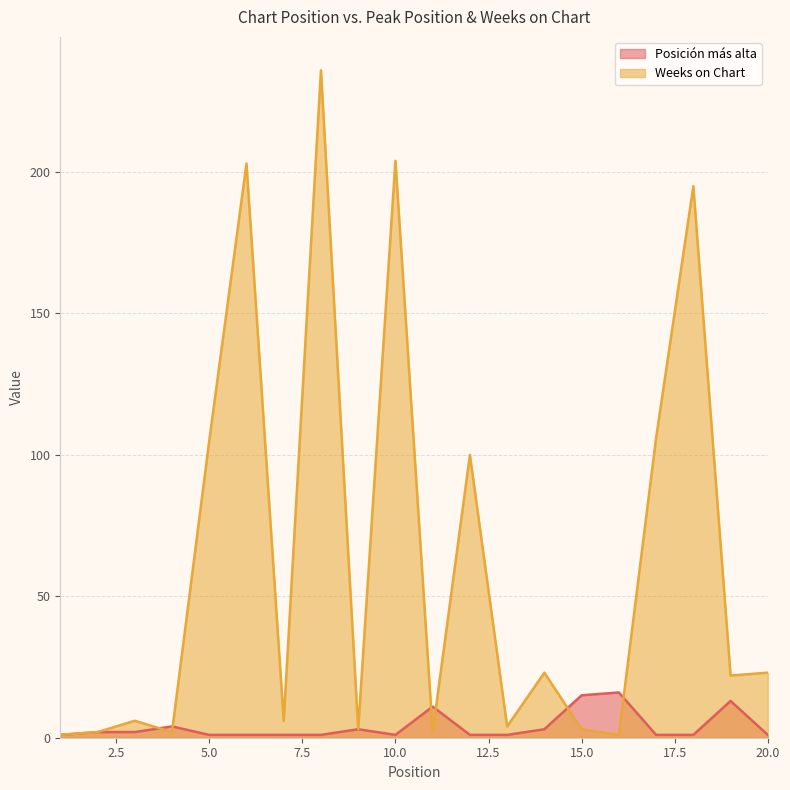

How many lines are shown in the chart?

2